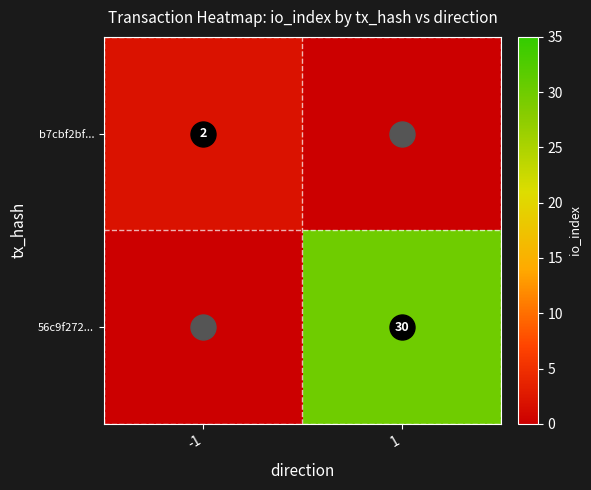

At which category does the chart reach its peak across all series?

1